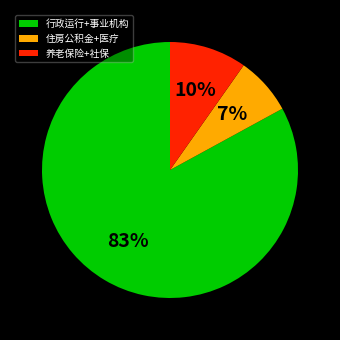

How many slices are in this pie chart?

3